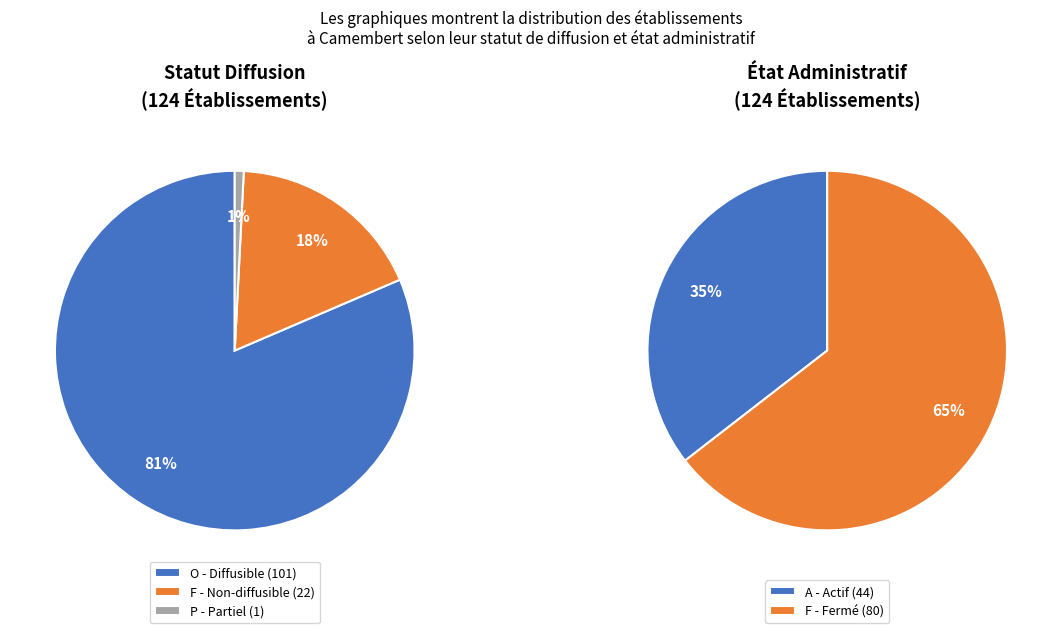

Rank the categories by value from highest to lowest.

O, F, A, P